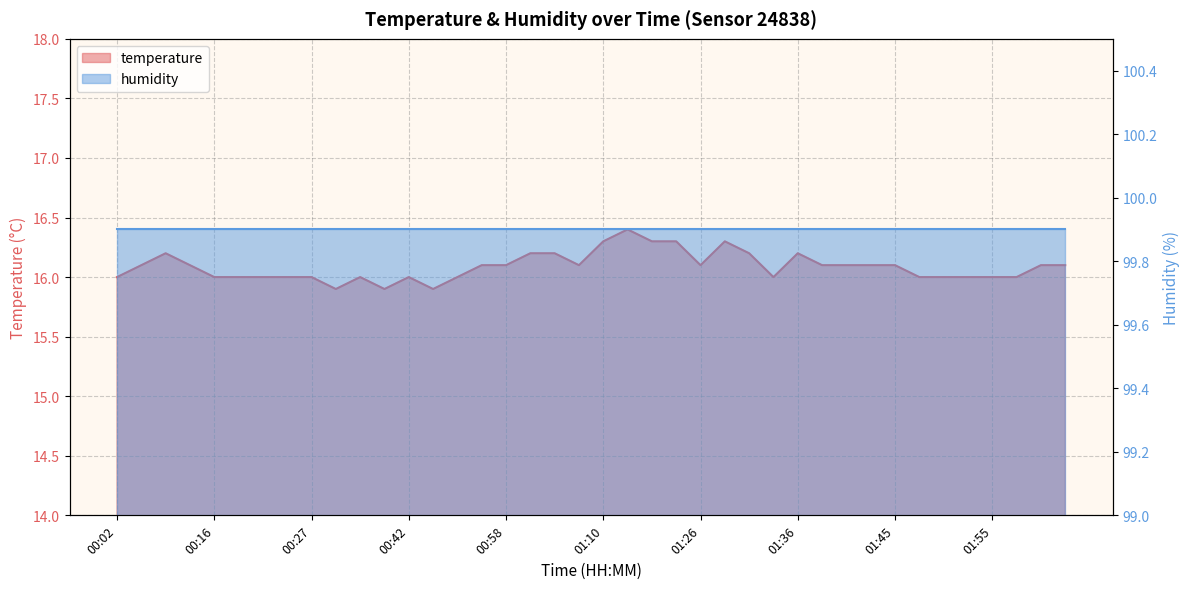

What position from the left is 00:35?

11